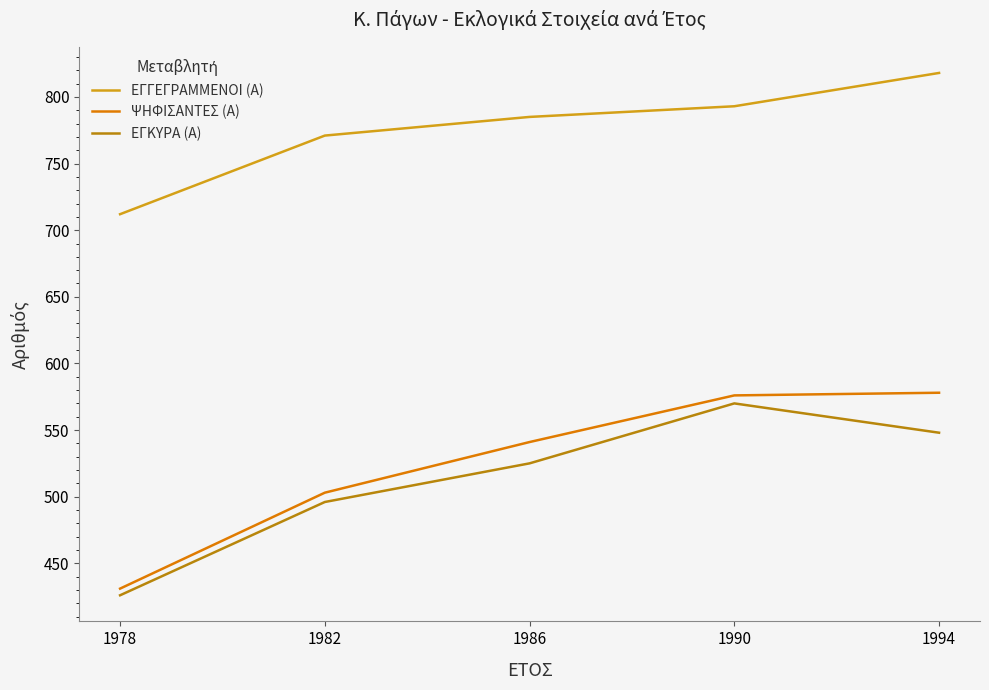

Which series has the widest spread of values?

ΨΗΦΙΣΑΝΤΕΣ (Α)